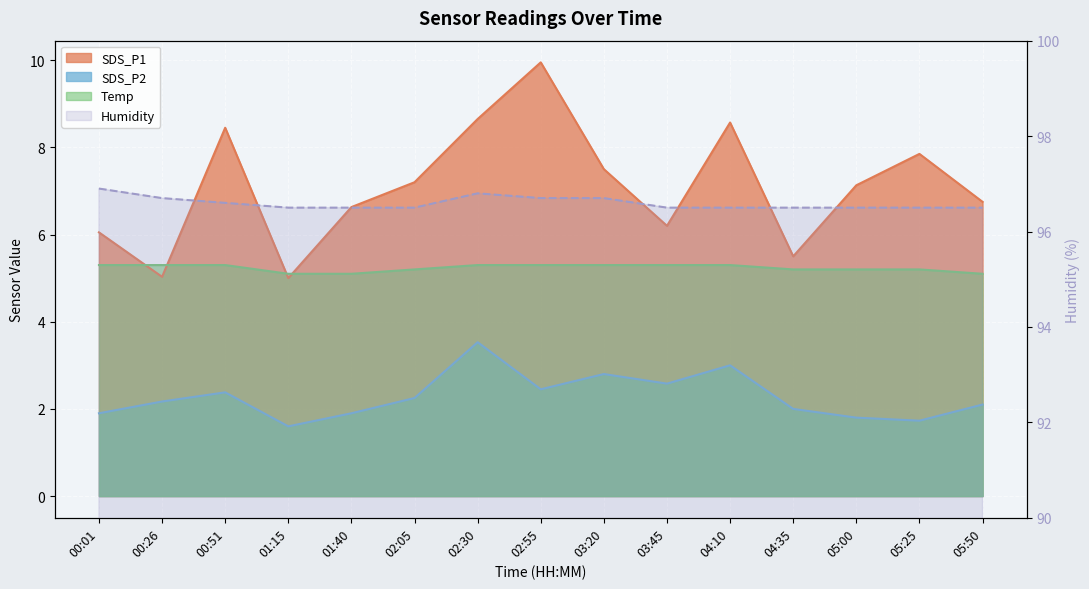

Reading right to left, what are all the values shown in this chart?

SDS_P1: 05:50=6.8	05:25=7.8	05:00=7.1	04:35=5.5	04:10=8.6	03:45=6.2	03:20=7.5	02:55=9.9	02:30=8.7	02:05=7.2	01:40=6.6	01:15=5.0	00:51=8.4	00:26=5.0	00:01=6.0
SDS_P2: 05:50=2.1	05:25=1.7	05:00=1.8	04:35=2.0	04:10=3.0	03:45=2.6	03:20=2.8	02:55=2.5	02:30=3.5	02:05=2.2	01:40=1.9	01:15=1.6	00:51=2.4	00:26=2.2	00:01=1.9
Temp: 05:50=5.1	05:25=5.2	05:00=5.2	04:35=5.2	04:10=5.3	03:45=5.3	03:20=5.3	02:55=5.3	02:30=5.3	02:05=5.2	01:40=5.1	01:15=5.1	00:51=5.3	00:26=5.3	00:01=5.3
Humidity: 05:50=96.5	05:25=96.5	05:00=96.5	04:35=96.5	04:10=96.5	03:45=96.5	03:20=96.7	02:55=96.7	02:30=96.8	02:05=96.5	01:40=96.5	01:15=96.5	00:51=96.6	00:26=96.7	00:01=96.9